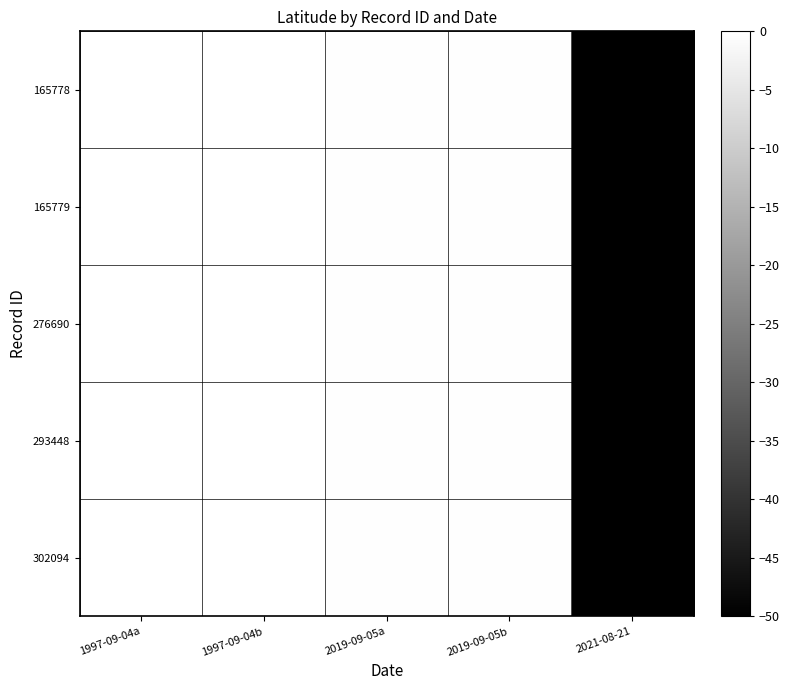

Reading left to right, extract all data points from this chart.

165778: 1997-09-04a=-0.0	1997-09-04b=-0.0	2019-09-05a=-0.4	2019-09-05b=-0.4	2021-08-21=-50.0
165779: 1997-09-04a=-0.0	1997-09-04b=-0.0	2019-09-05a=-0.4	2019-09-05b=-0.4	2021-08-21=-50.0
276690: 1997-09-04a=-0.0	1997-09-04b=-0.0	2019-09-05a=-0.4	2019-09-05b=-0.4	2021-08-21=-50.0
293448: 1997-09-04a=-0.0	1997-09-04b=-0.0	2019-09-05a=-0.4	2019-09-05b=-0.4	2021-08-21=-50.0
302094: 1997-09-04a=-0.0	1997-09-04b=-0.0	2019-09-05a=-0.4	2019-09-05b=-0.4	2021-08-21=-50.0